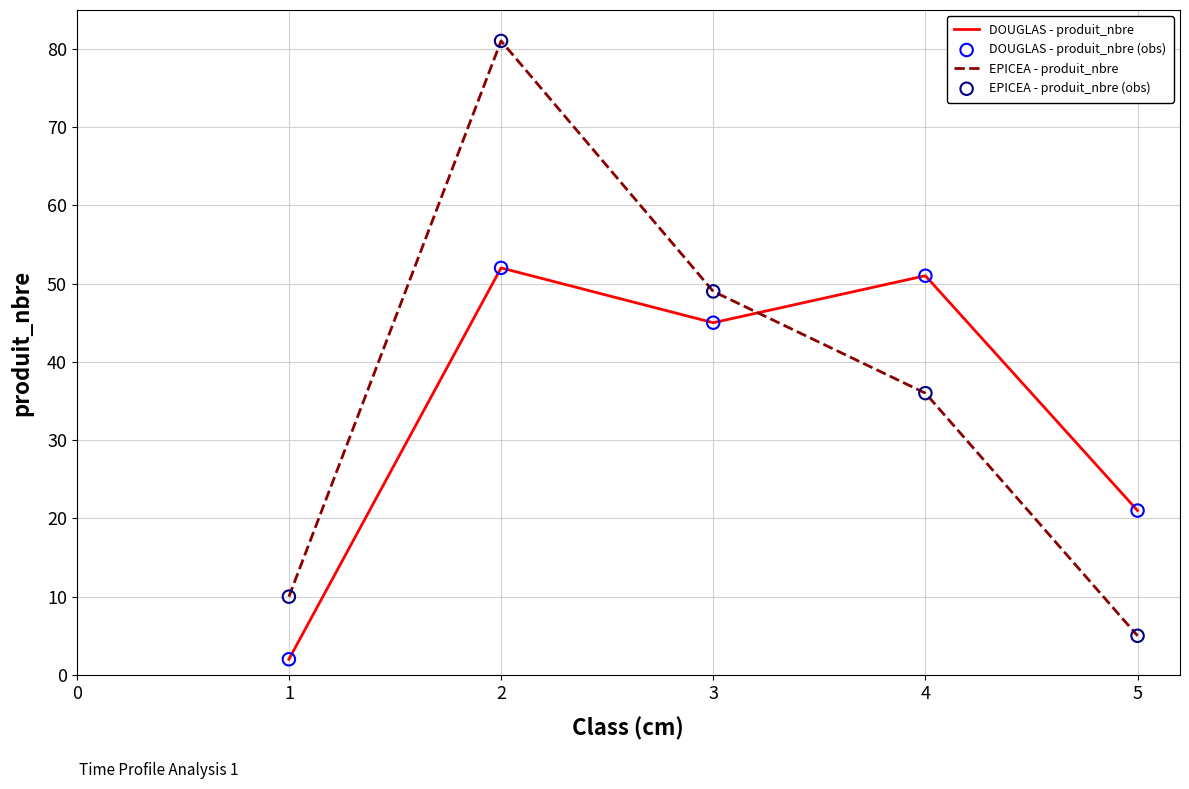

Which series has the largest total across all categories?

EPICEA - produit_nbre